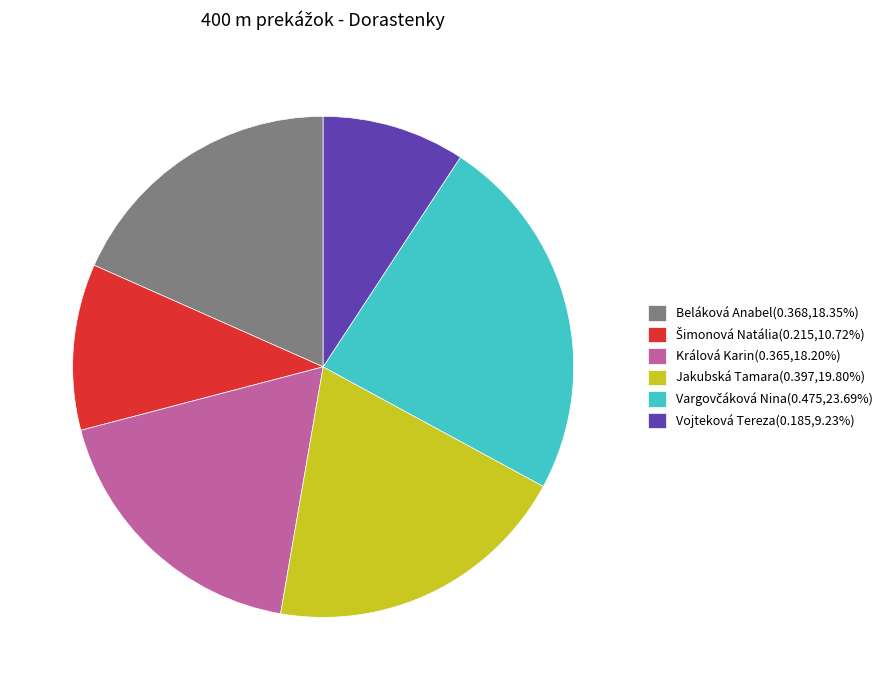

Do Beláková Anabel and Jakubská Tamara together represent more than half of the pie?

No